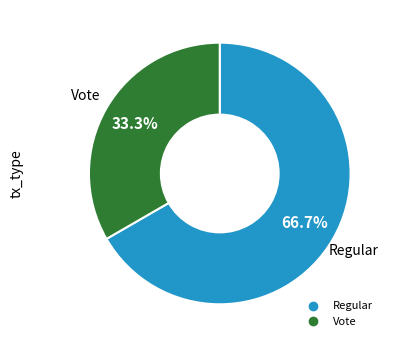

To the nearest percent, what is the combined percentage of Regular and Vote?

100%